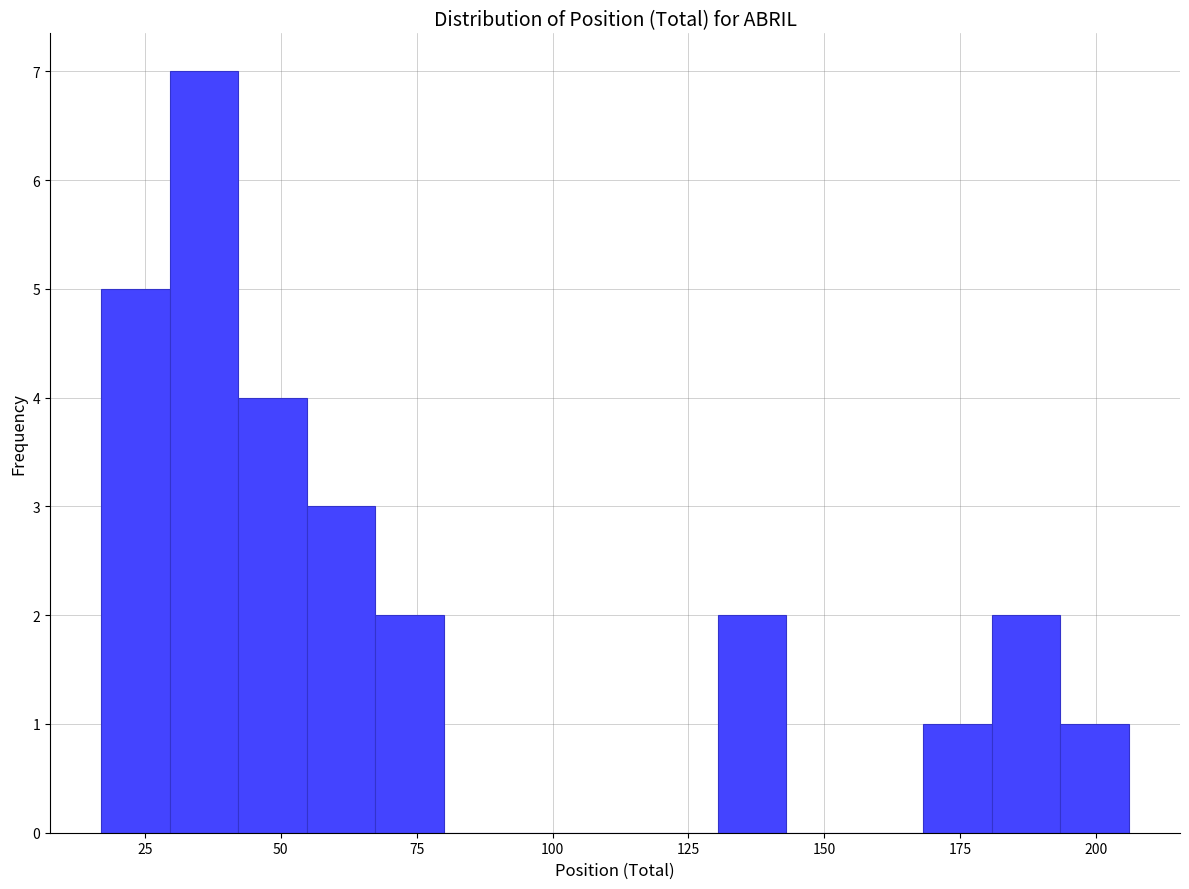

Read against the x-axis, roughly where is the centre of the tallest bar?

35